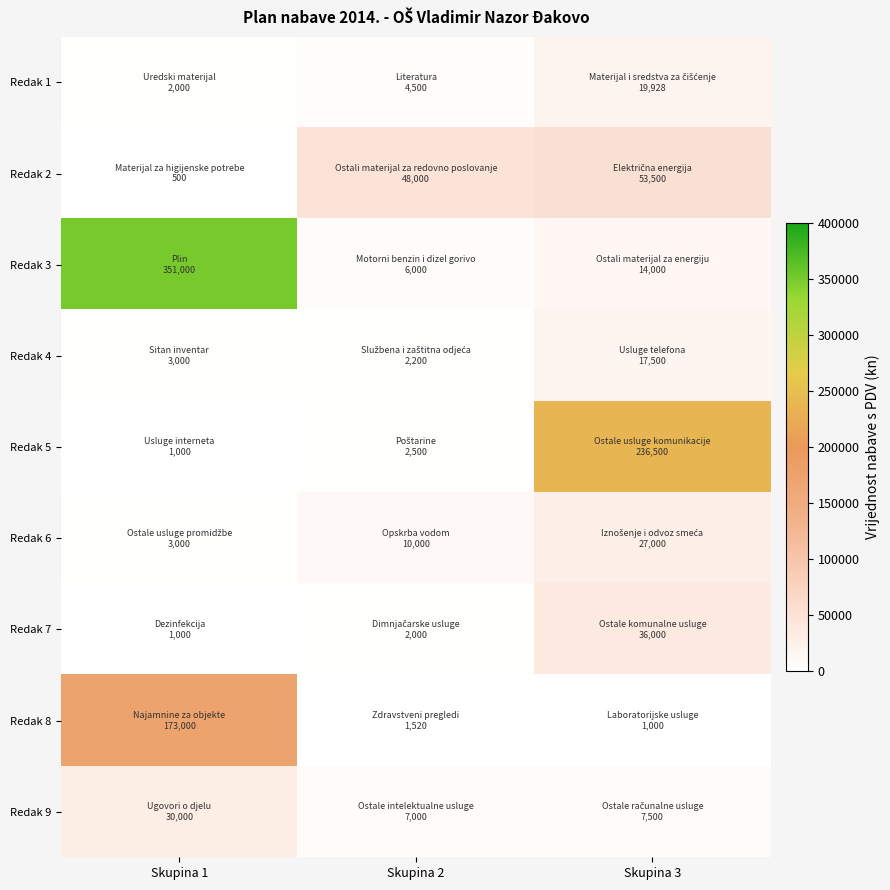

Between Skupina 3 and Skupina 1, which is larger?

Skupina 3